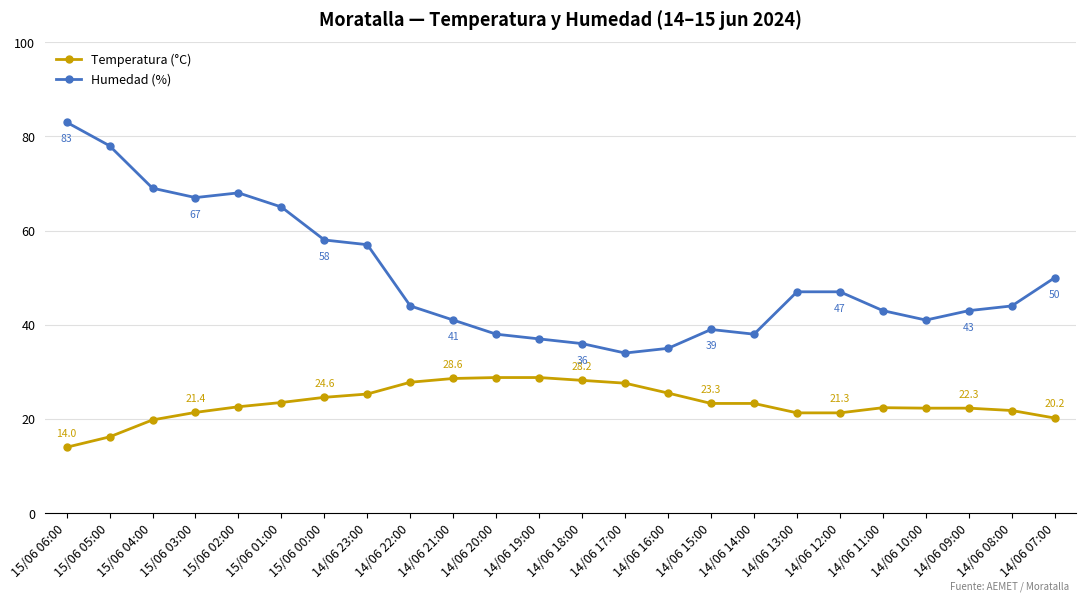

True or false: Temperatura (°C) and Humedad (%) intersect in this chart.

False